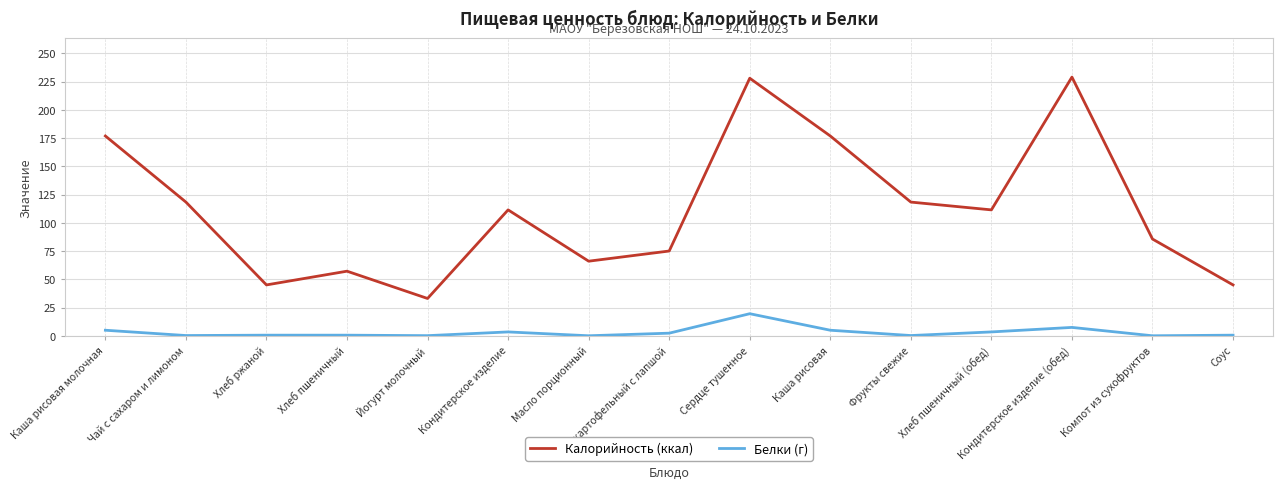

What is the sum of the Калорийность (ккал) values at Каша рисовая and Суп картофельный с лапшой?

252.0